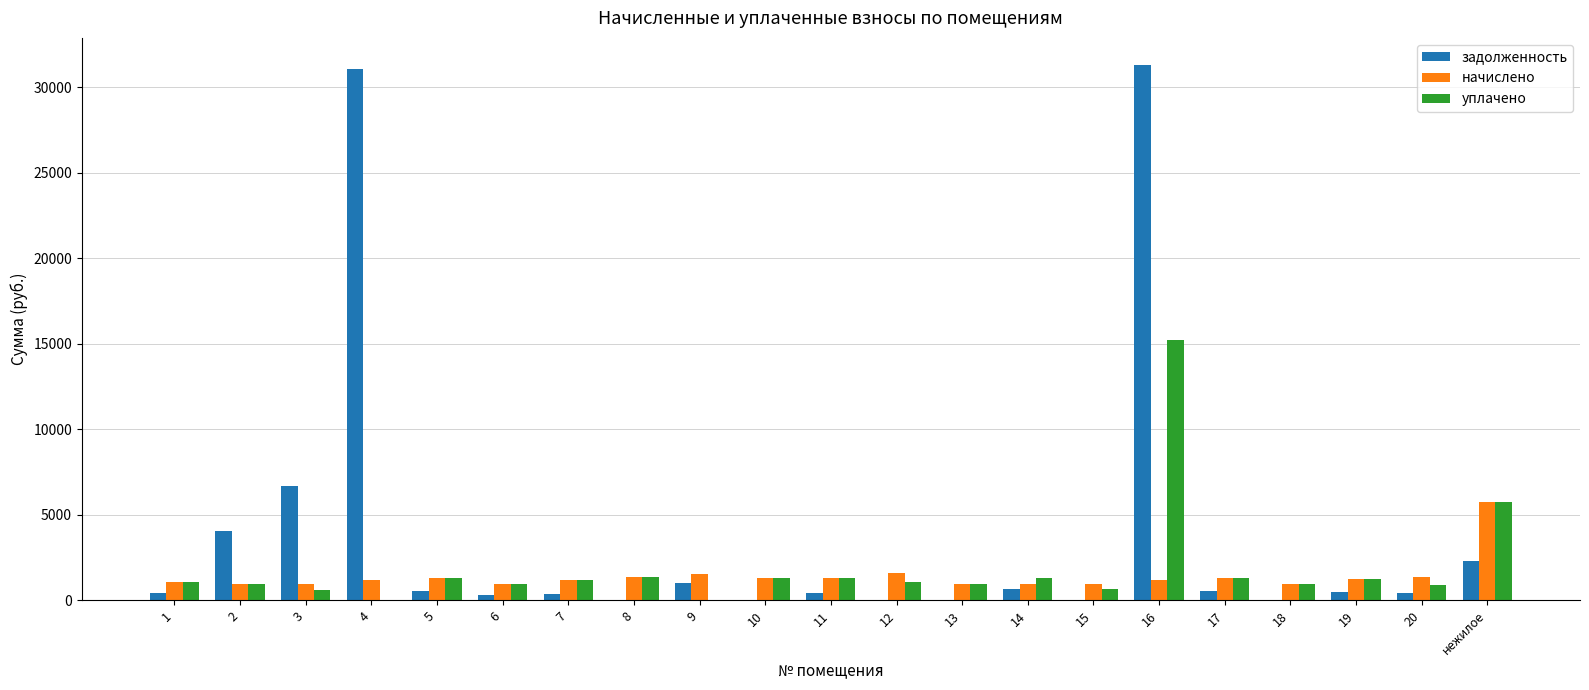

At which category is the sum across all series the highest?

16